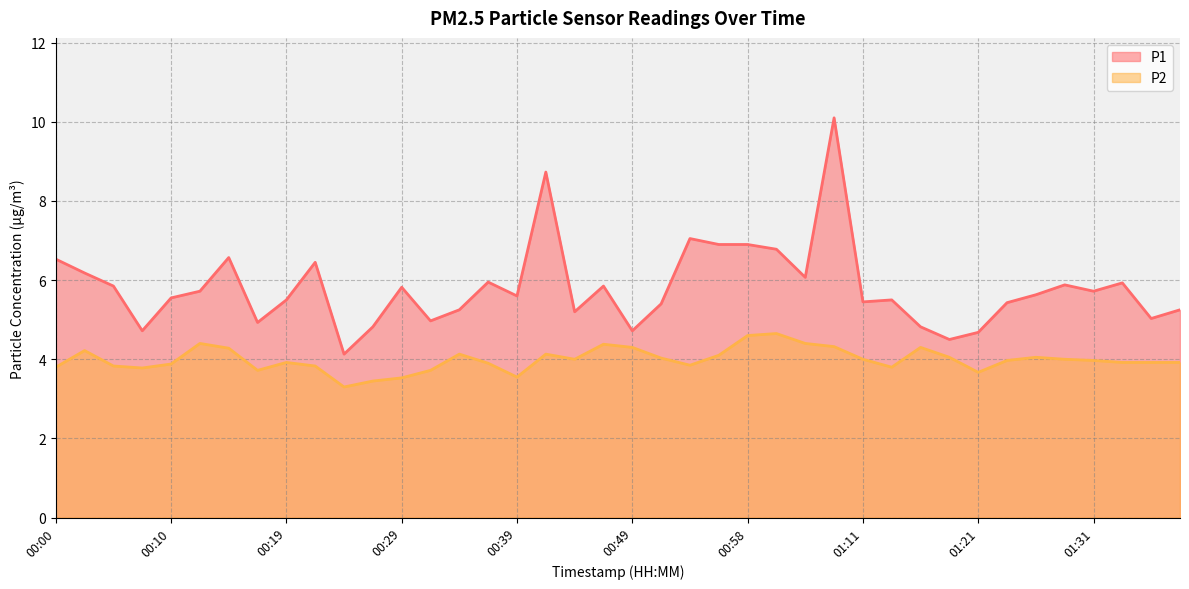

Does the chart have visible grid lines?

Yes